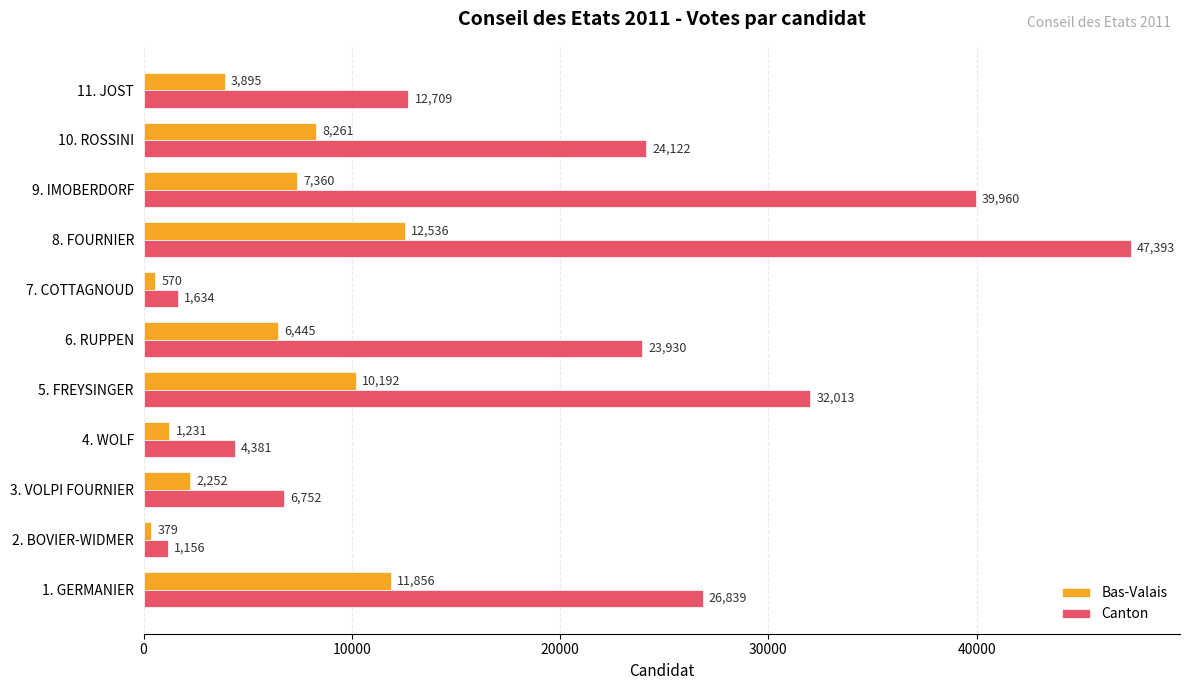

True or false: Canton has a value of 1634 at 7. COTTAGNOUD.

True